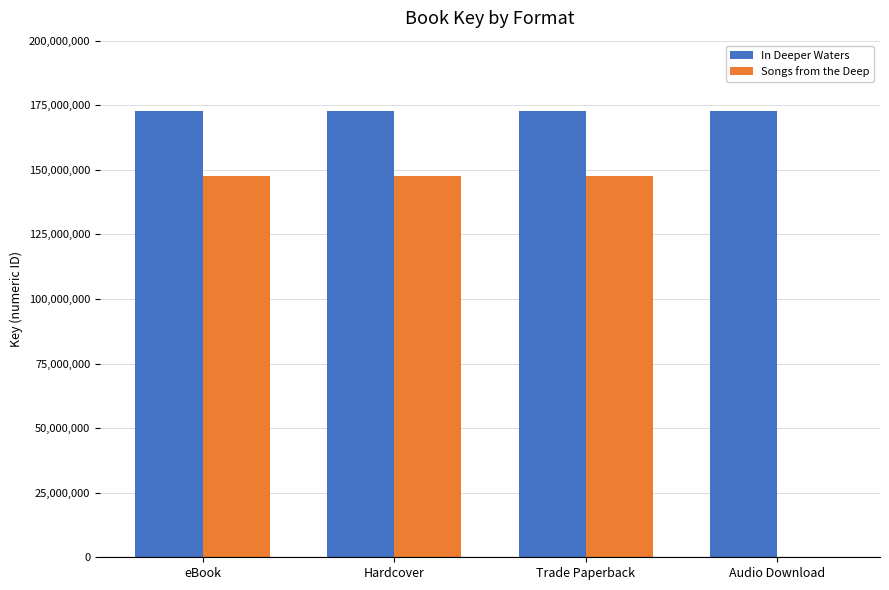

The In Deeper Waters series shows 256094255 at eBook. True or false?

False